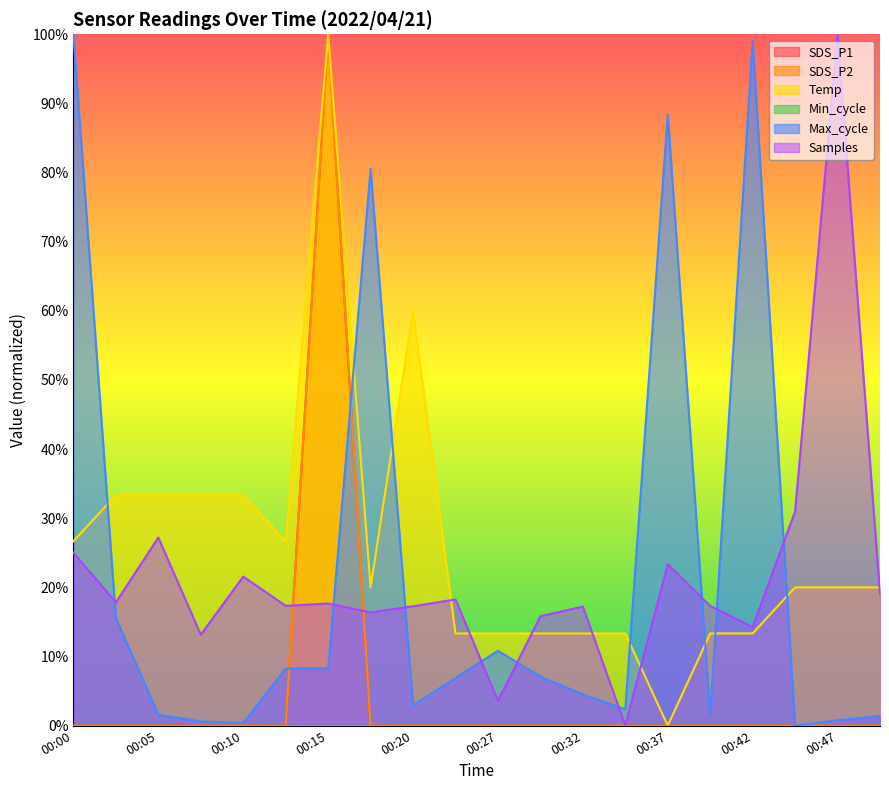

Where is Max_cycle nearest to the value 50?

00:17